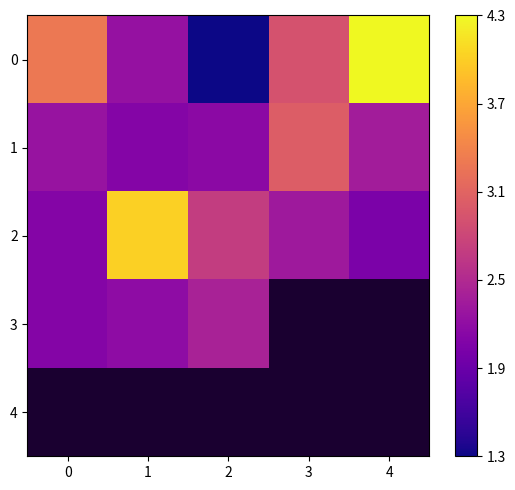

Is it true that 0 equals 4.6 at 3?

False